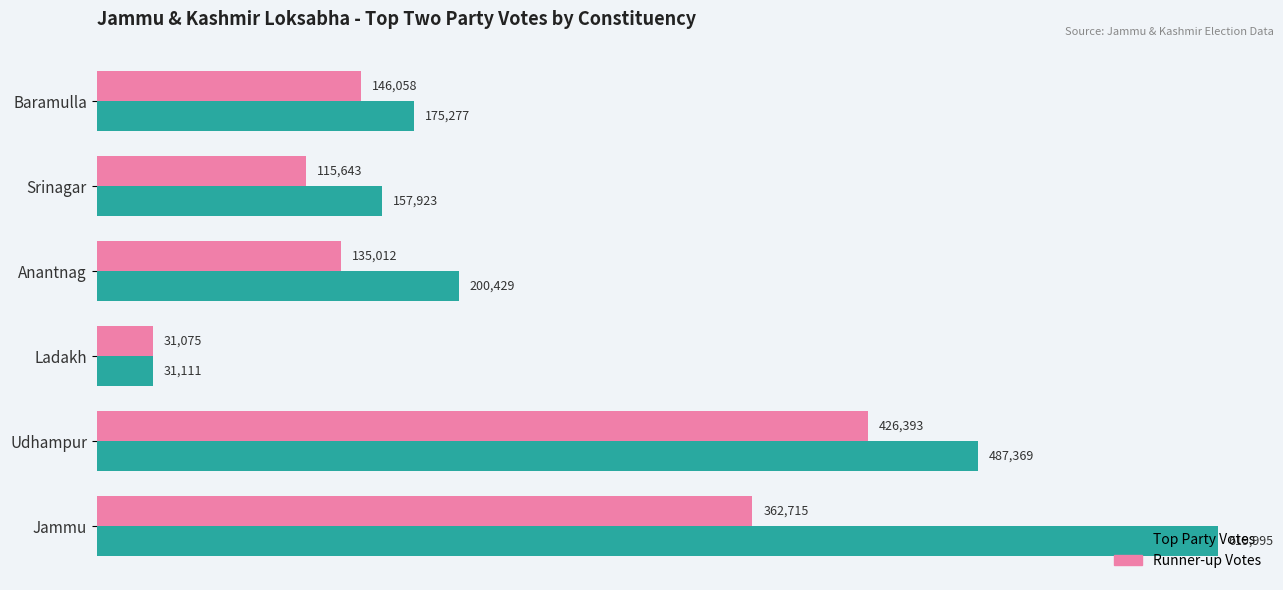

Between Ladakh and Jammu, which series saw the biggest shift?

Top Party Votes